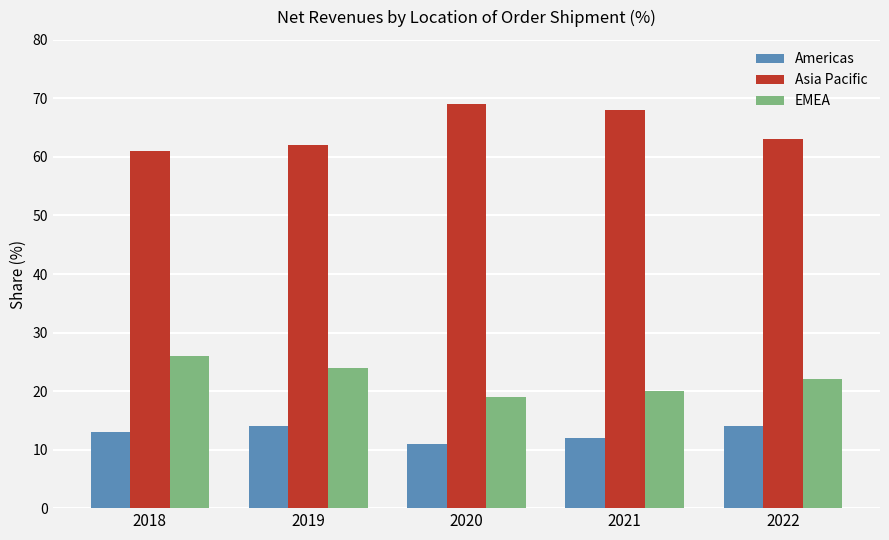

At which category does the chart reach its peak across all series?

2020